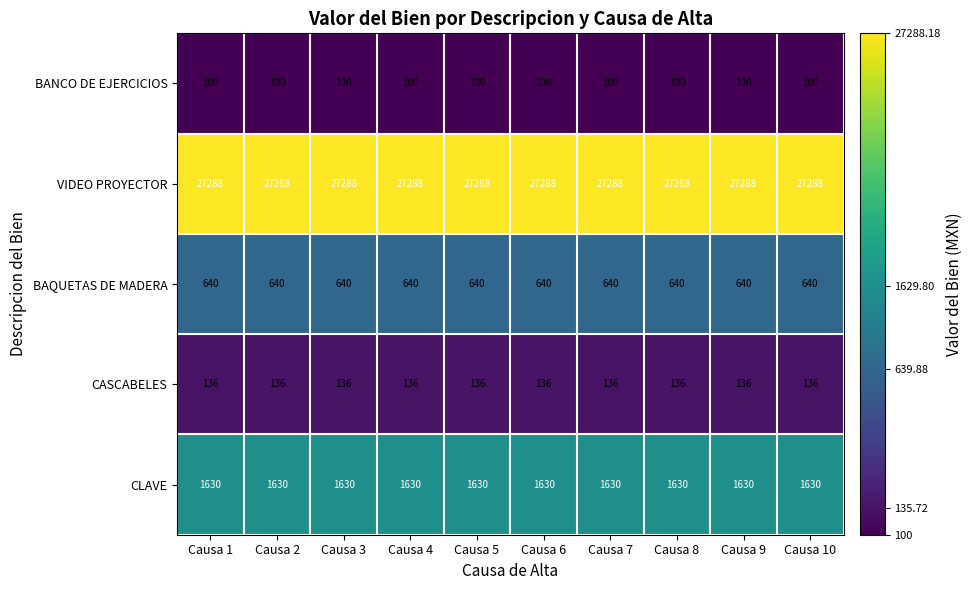

The CASCABELES series shows 90 at Causa 9. True or false?

False